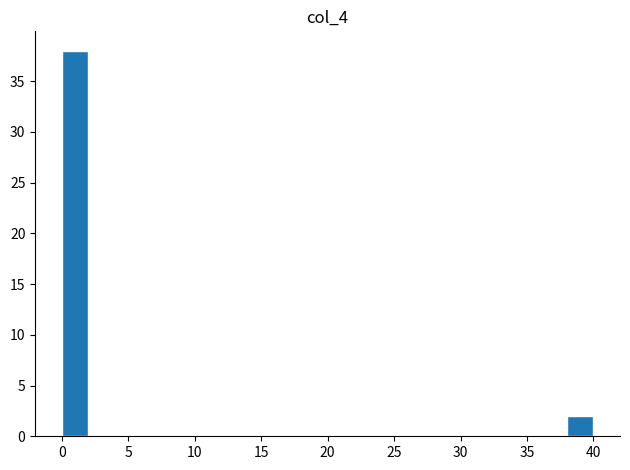

Reading left to right, list every bar in this chart as the range it spans on the x-axis followed by its height. The values are not printed on the chart, so give them approximately, as read against the axis.

0 to 2: 38
2 to 4: 0
4 to 6: 0
6 to 8: 0
8 to 10: 0
10 to 12: 0
12 to 14: 0
14 to 16: 0
16 to 18: 0
18 to 20: 0
20 to 22: 0
22 to 24: 0
24 to 26: 0
26 to 28: 0
28 to 30: 0
30 to 32: 0
32 to 34: 0
34 to 36: 0
36 to 38: 0
38 to 40: 2